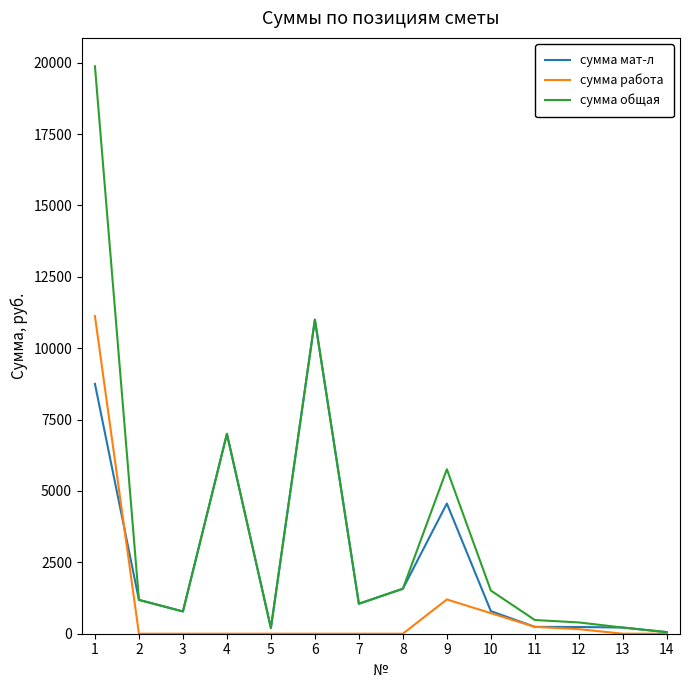

What is the total value across all series at 6?

22000.0